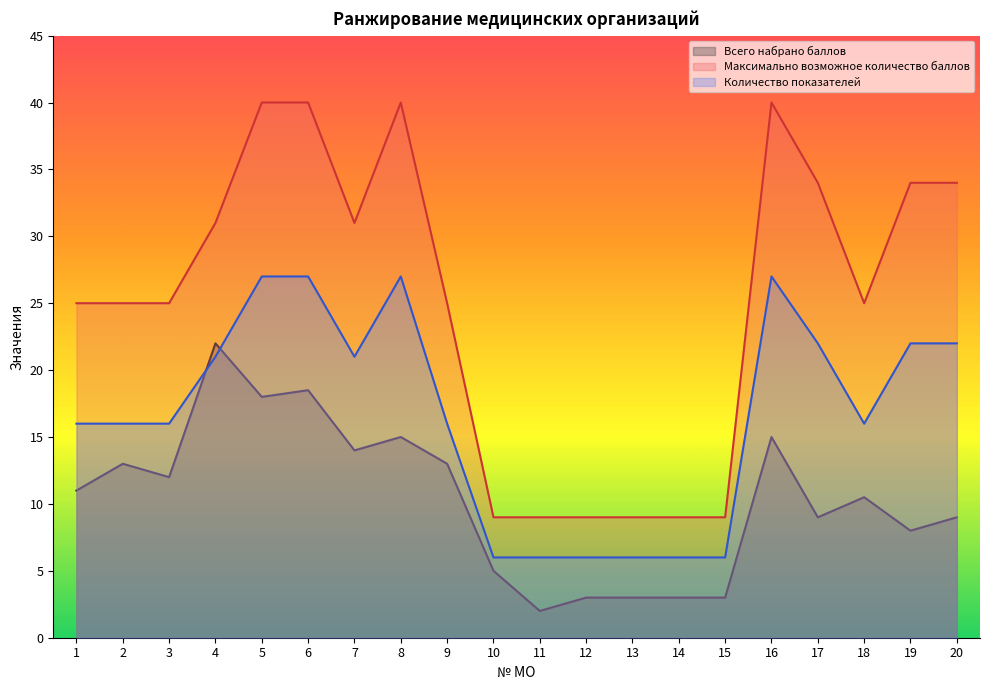

What is the sum of all Количество показателей values?

332.0